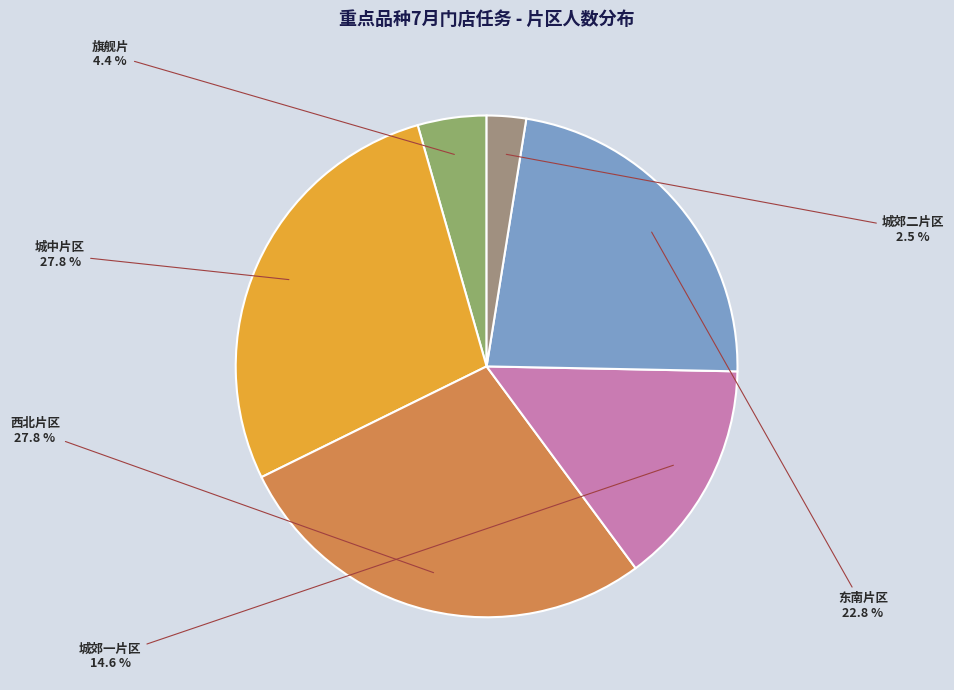

Is there a majority slice in this chart?

No